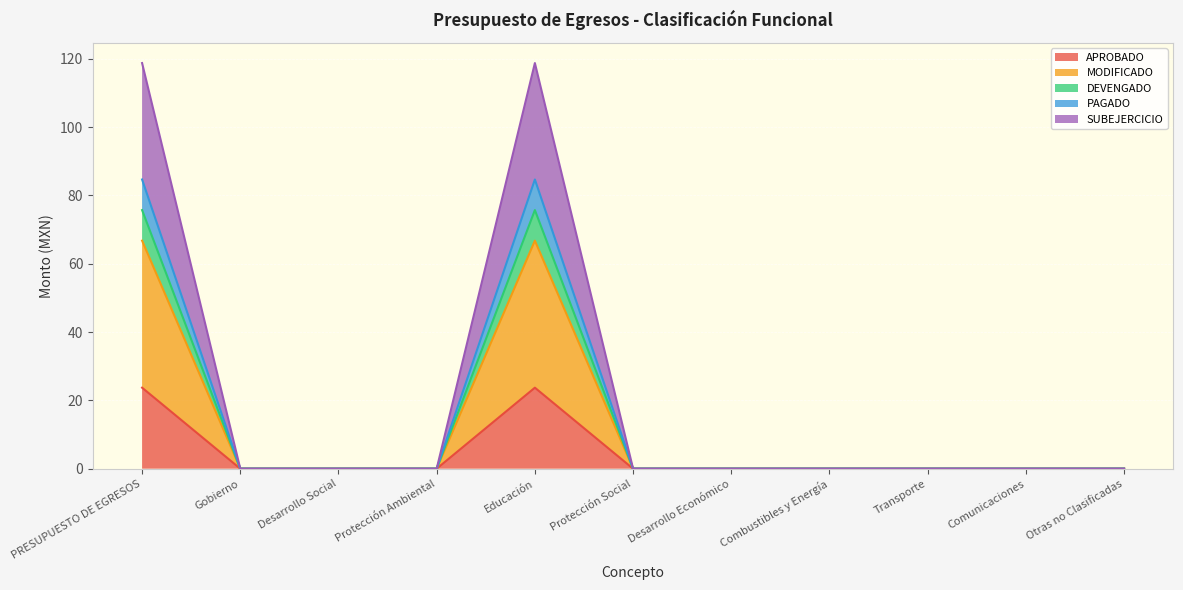

Count the number of data series in this chart.

5